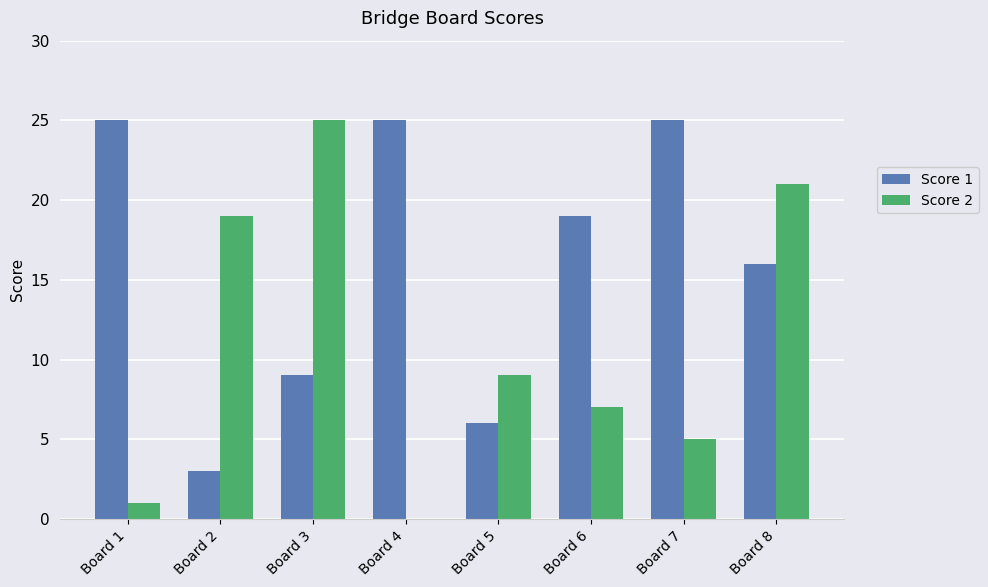

Between Board 1 and Board 5, which series saw the biggest shift?

Score 1